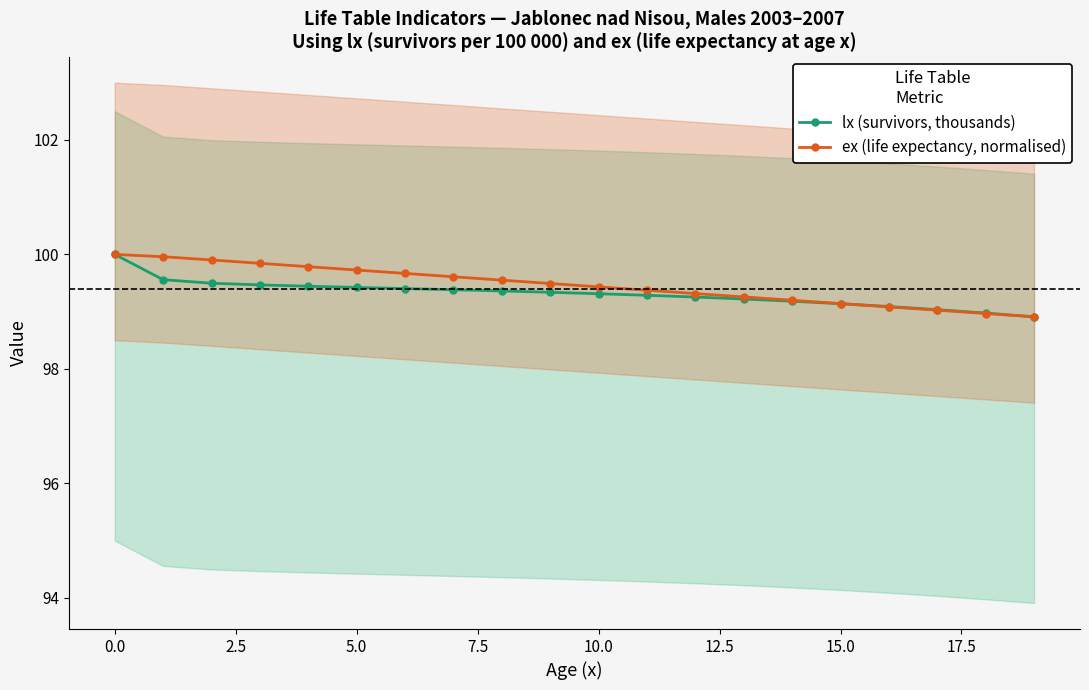

At which label is ex (life expectancy, normalised) closest to 99?

17